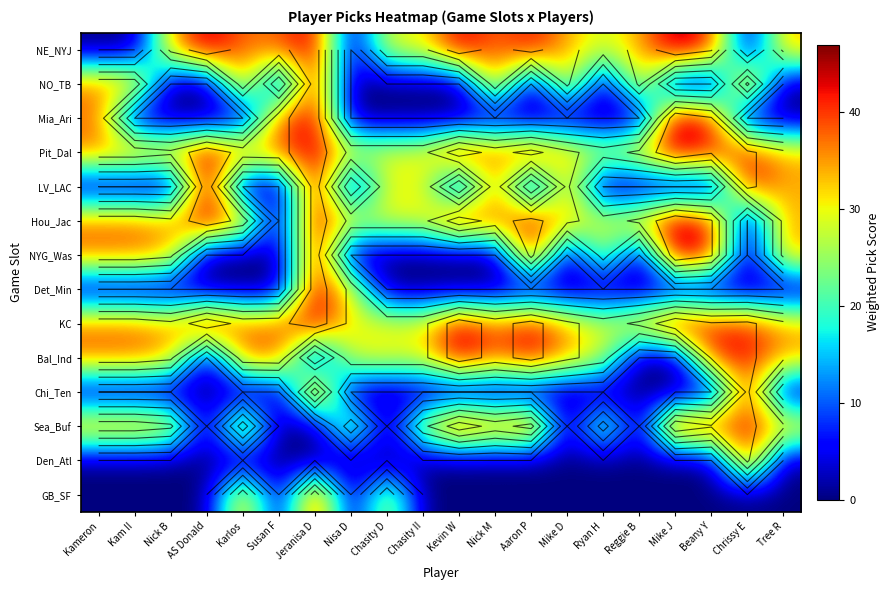

Between AS Donald and Mike D, which is larger?

AS Donald